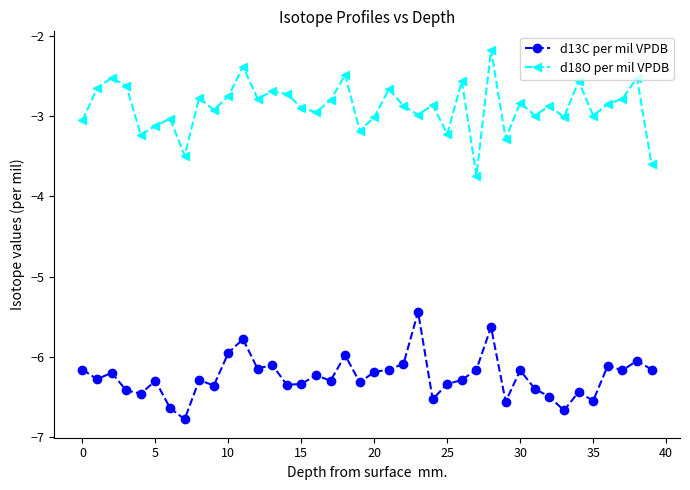

At how many categories does at least one series exceed -4?

40